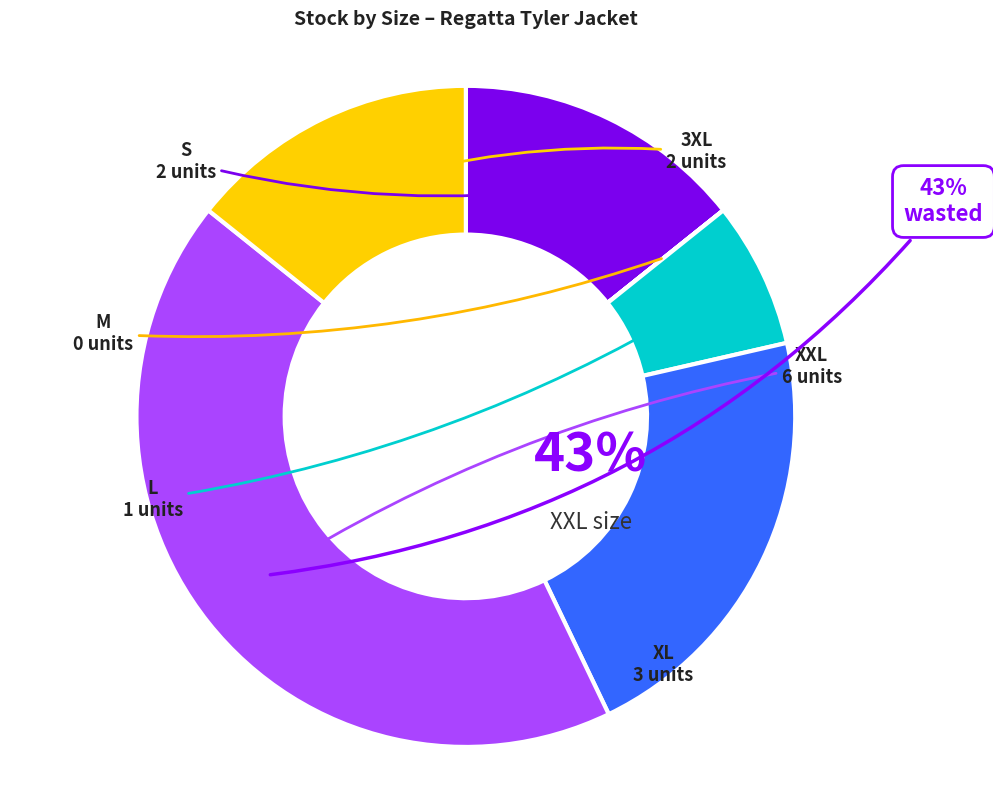

To the nearest percent, what portion does XL represent?

21%